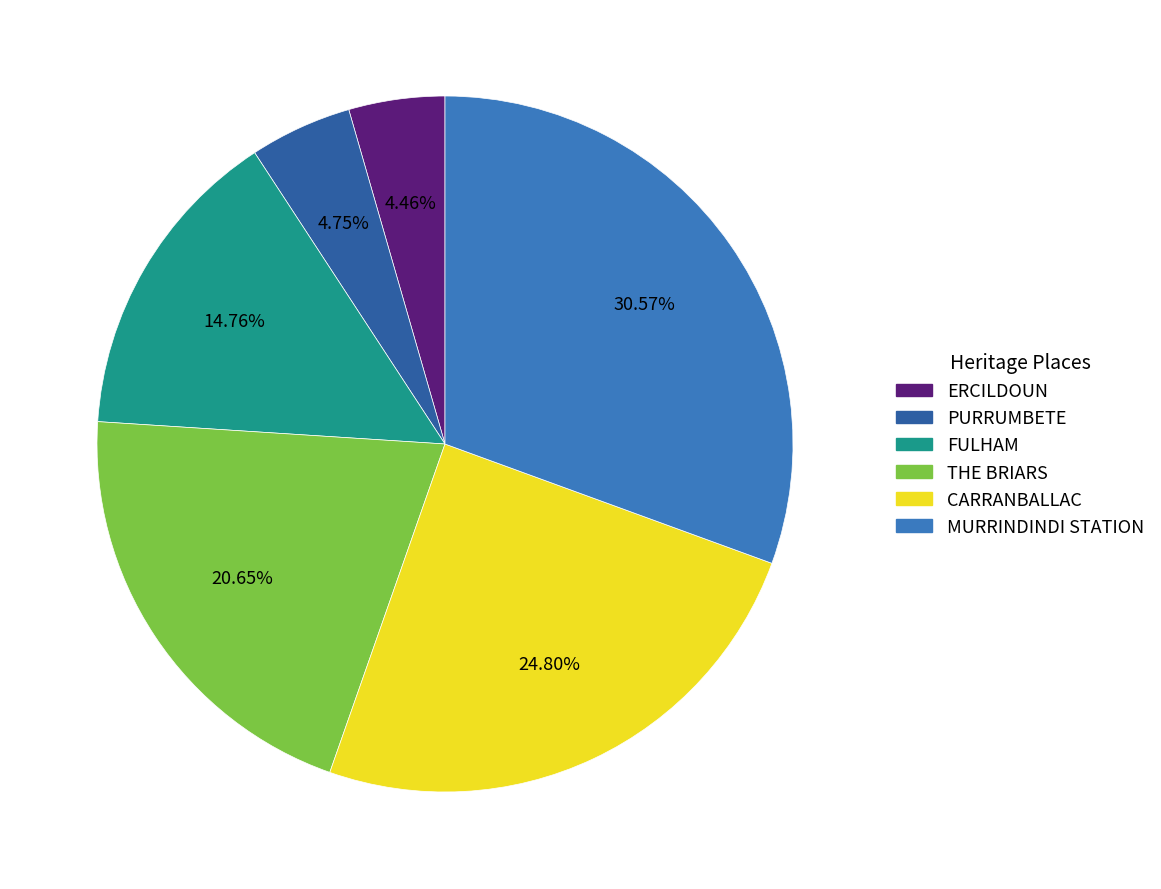

To the nearest percent, what percentage of the pie is THE BRIARS?

21%